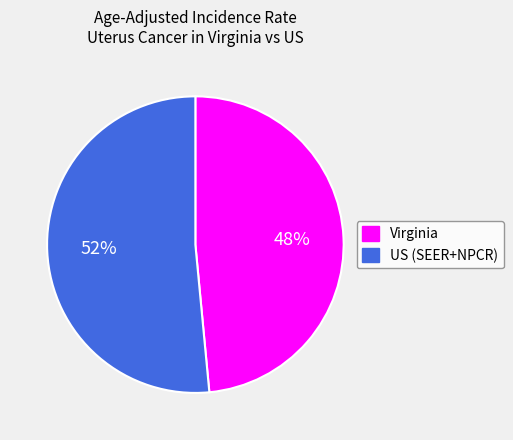

Does Virginia represent more than half of the total?

No